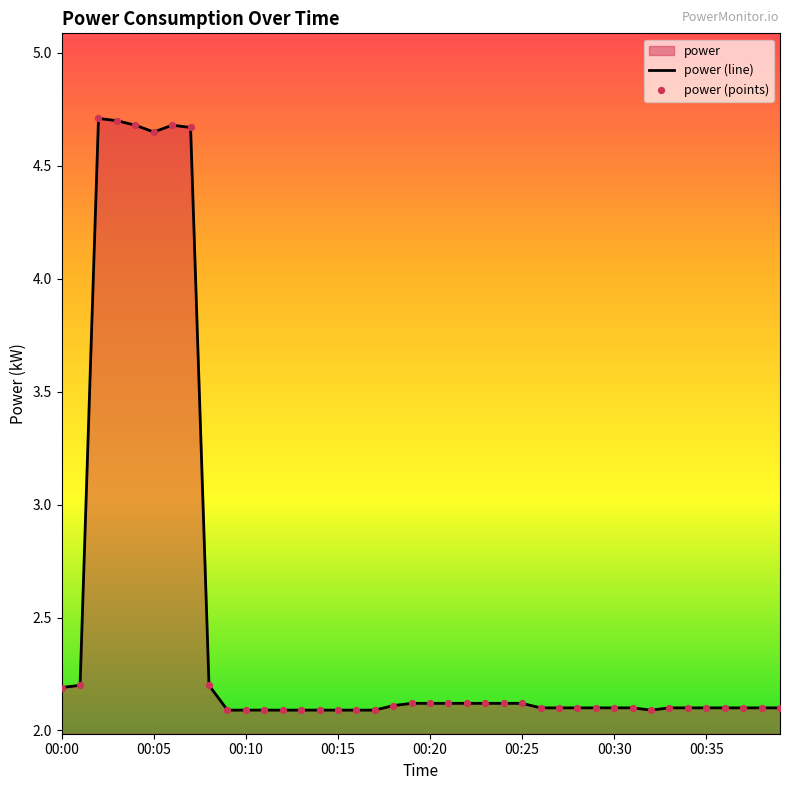

What is the ratio of the value at 00:29 to the value at 00:36?

1.0